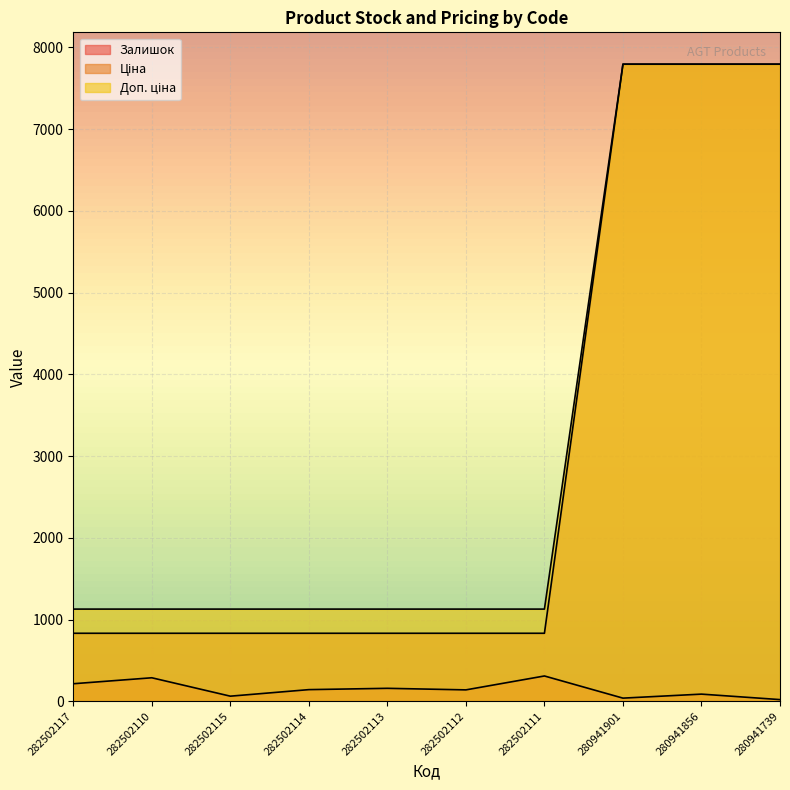

What is the difference between the Доп. ціна values at 280941901 and 282502115?

6665.0